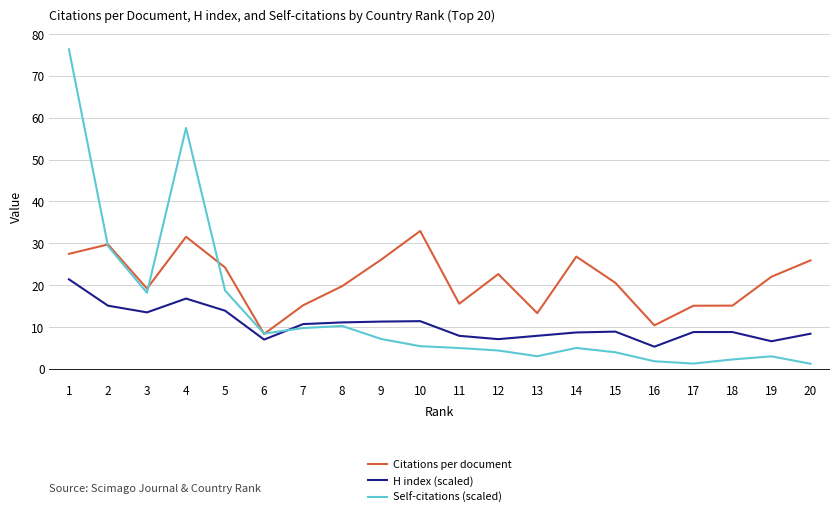

At which category does H index (scaled) reach its first local peak?

4